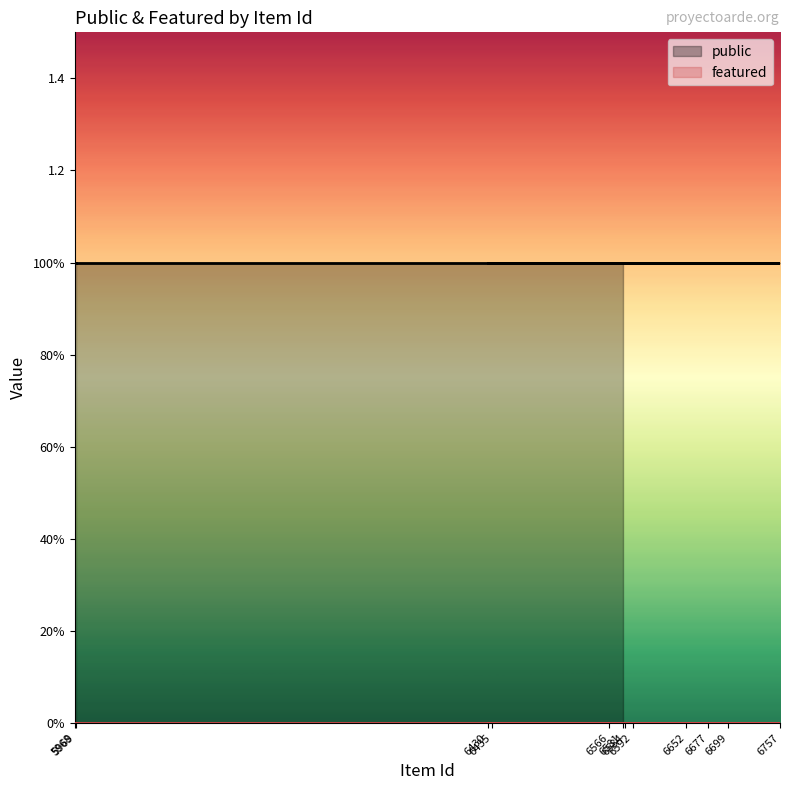

Reading left to right, extract all data points from this chart.

public: 6581=1	6584=1	6592=1	6699=1	6652=1	6757=1	6566=1	6430=1	6435=1	6677=1	5968=1	5969=1
featured: 6581=0	6584=0	6592=0	6699=0	6652=0	6757=0	6566=0	6430=0	6435=0	6677=0	5968=0	5969=0